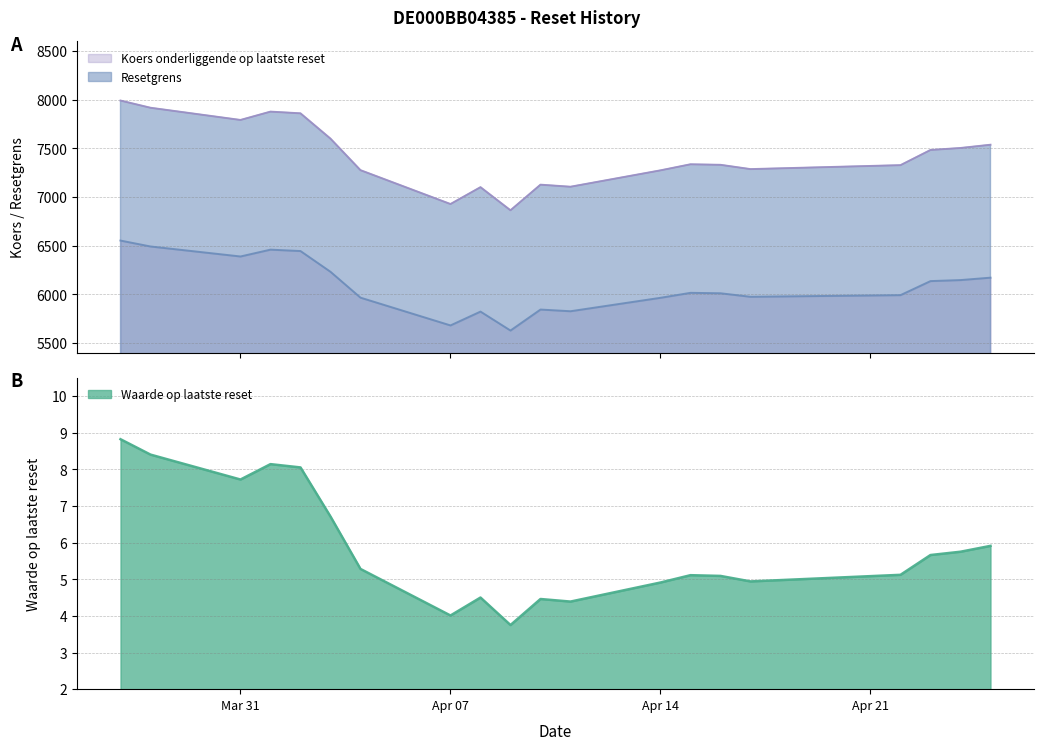

True or false: Koers onderliggende op laatste reset and Resetgrens cross at least once.

False